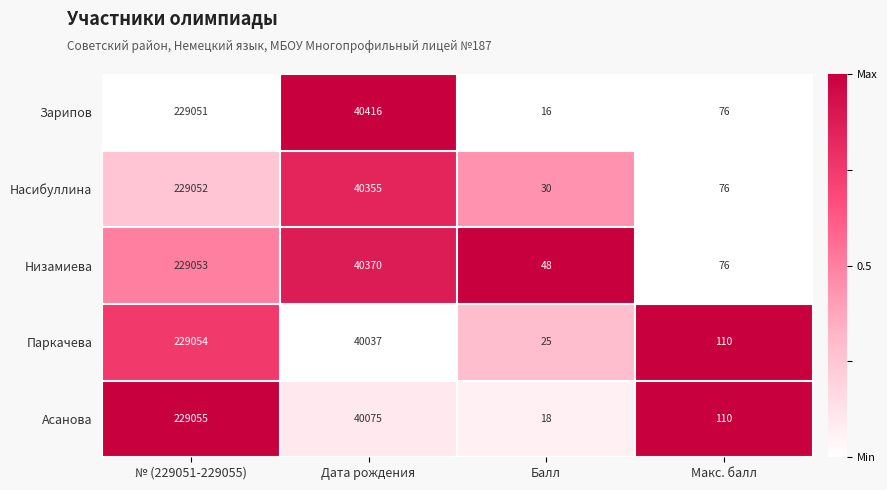

List the series in order of their peak value, highest first.

Асанова, Паркачева, Низамиева, Насибуллина, Зарипов